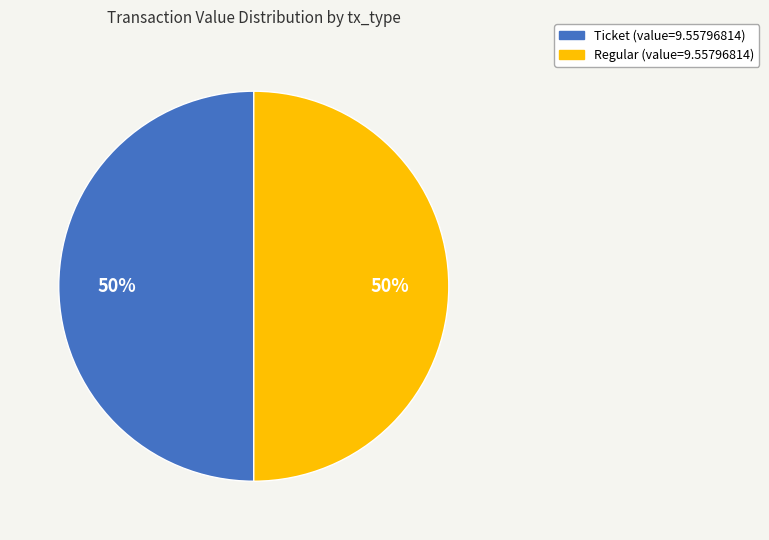

Count the number of slices in the pie.

2